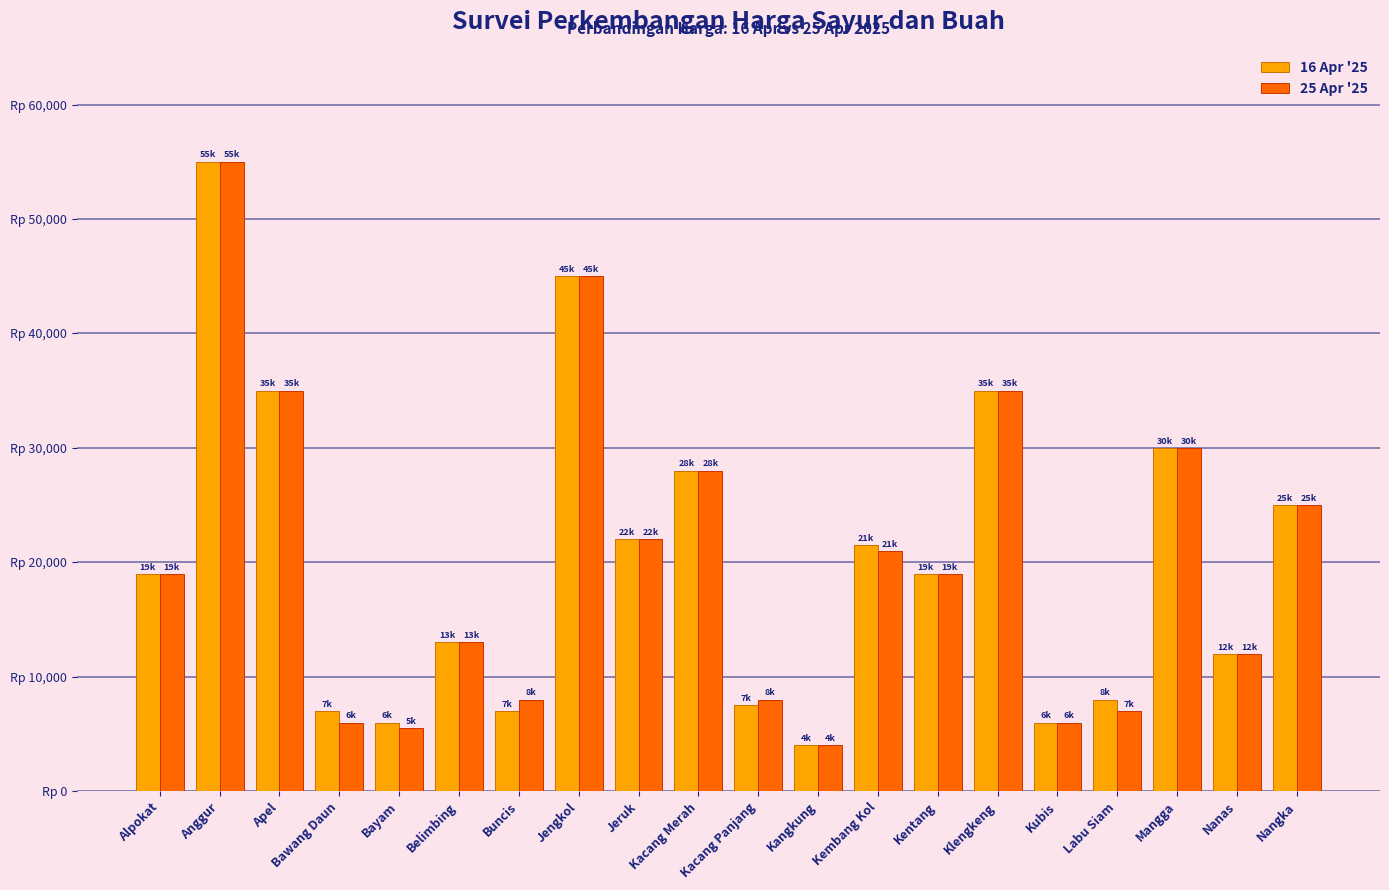

Does the chart contain stacked bars?

No